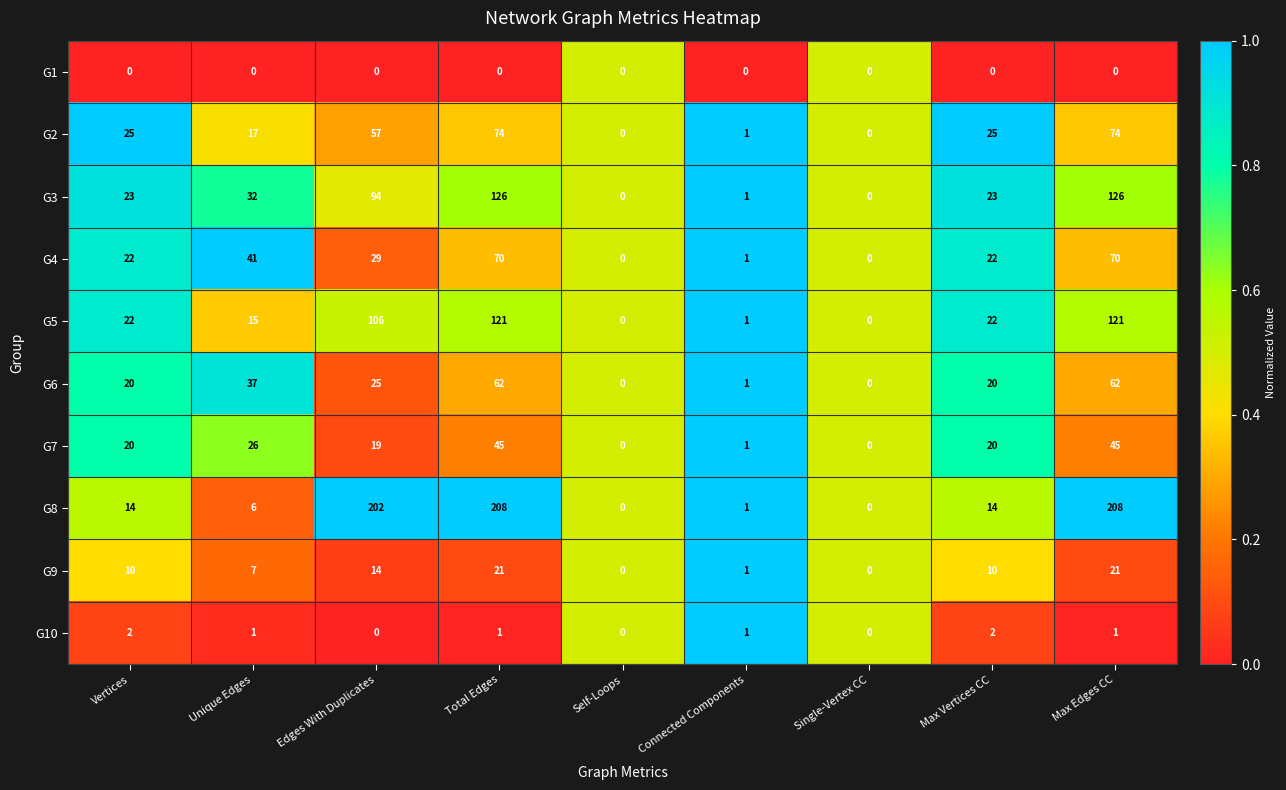

What is the approximate value of G2 at Max Vertices CC, to the nearest 5?

25